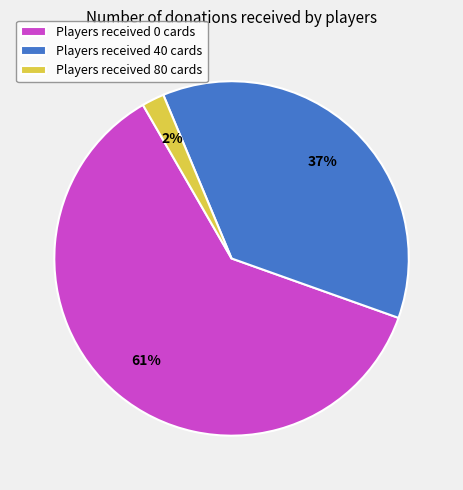

Rank the categories by value from highest to lowest.

Players received 0 cards, Players received 40 cards, Players received 80 cards